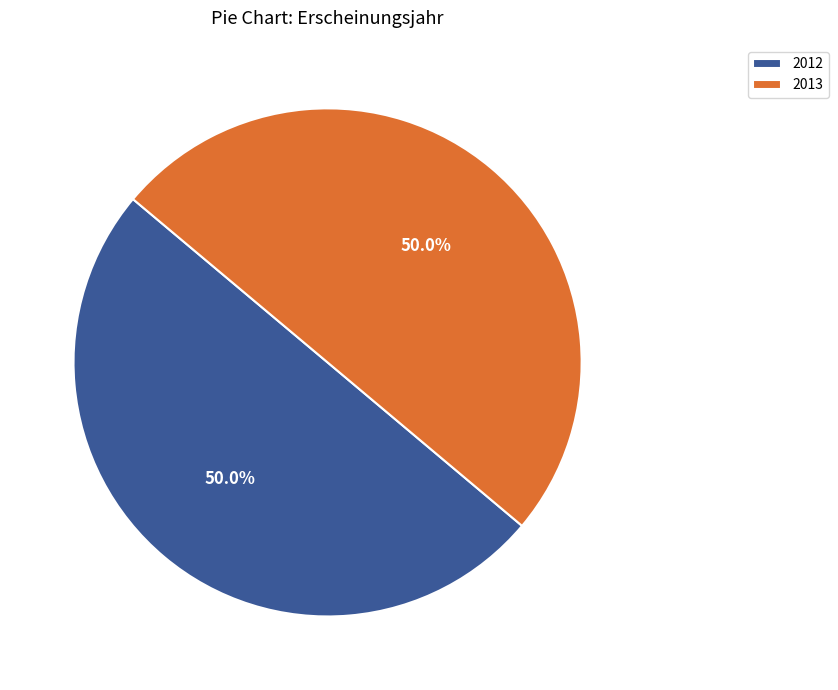

What is the ratio of the value at 2012 to the value at 2013?

1.0